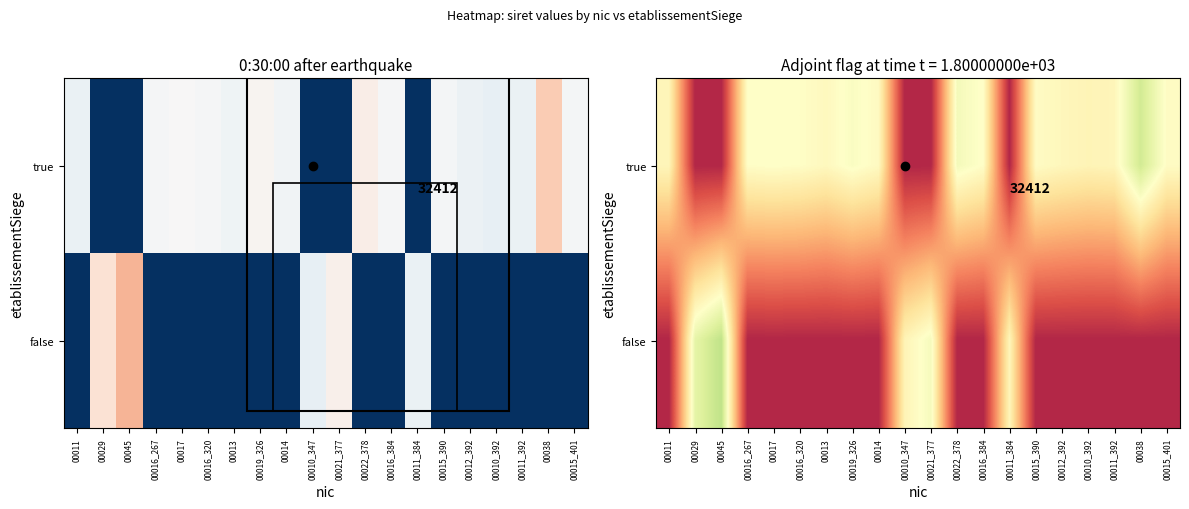

Is the value of true at 00016_267 greater than the value of false at 00012_392?

Yes